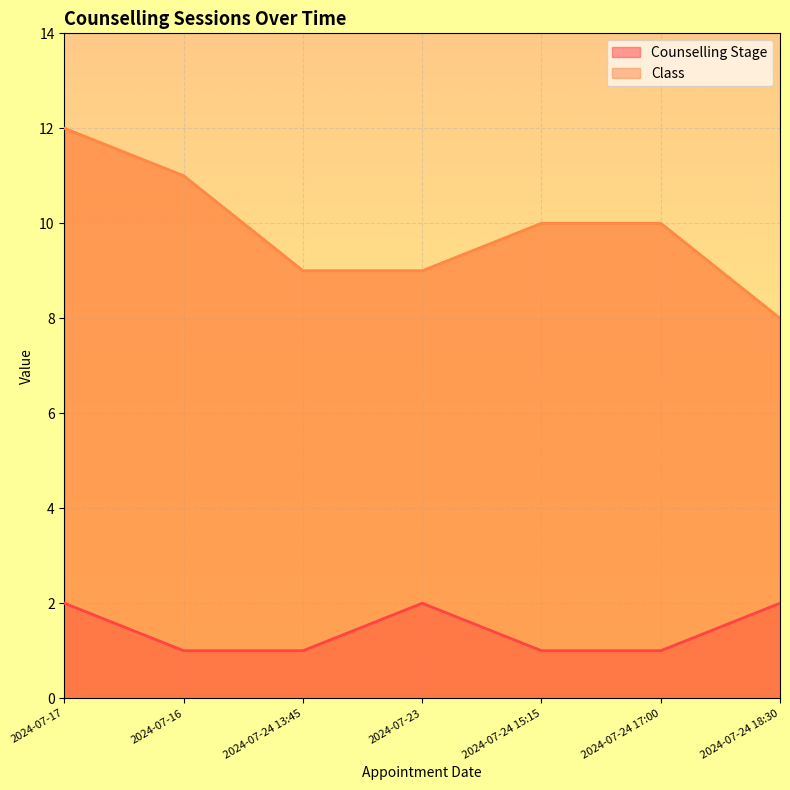

Rank the series at 2024-07-17 from lowest to highest value.

Counselling Stage, Class